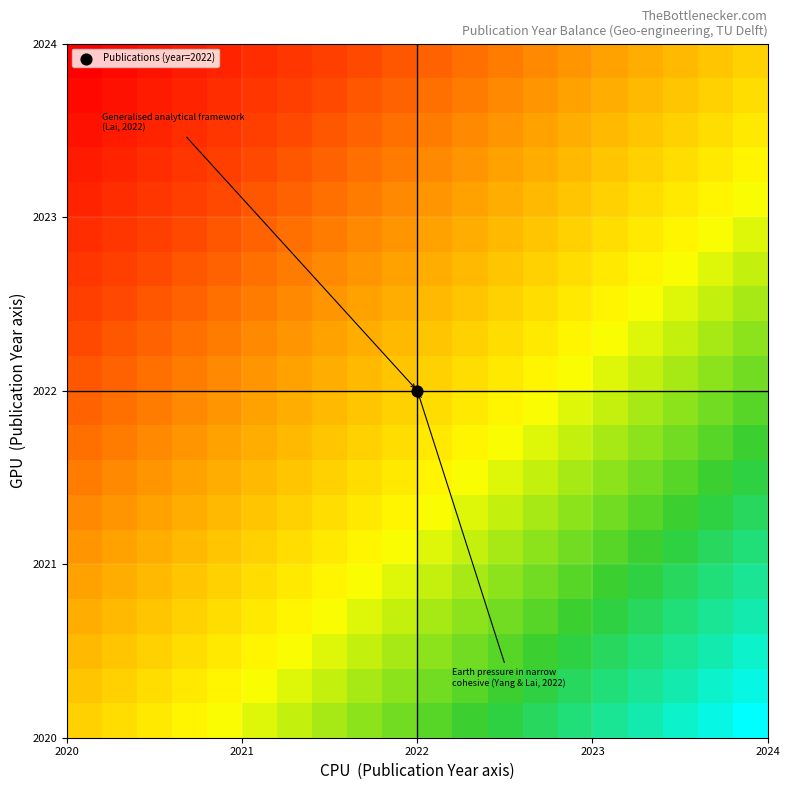

What is the maximum value shown in the chart?

1.0